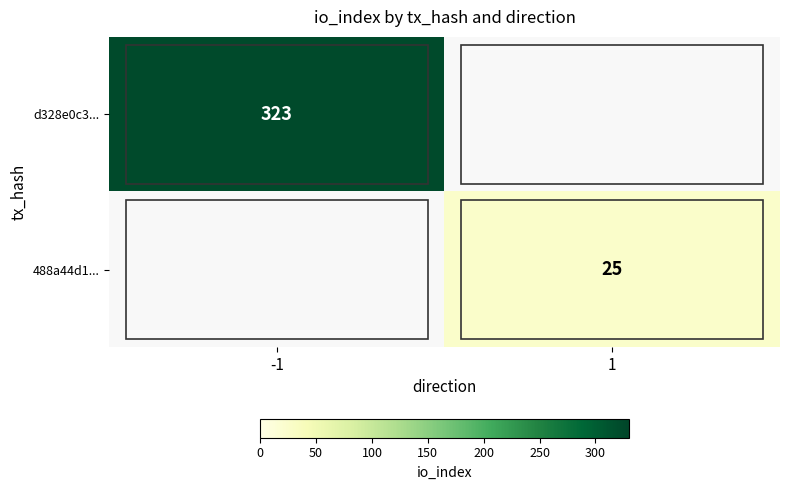

At how many categories does at least one series exceed 88?

1